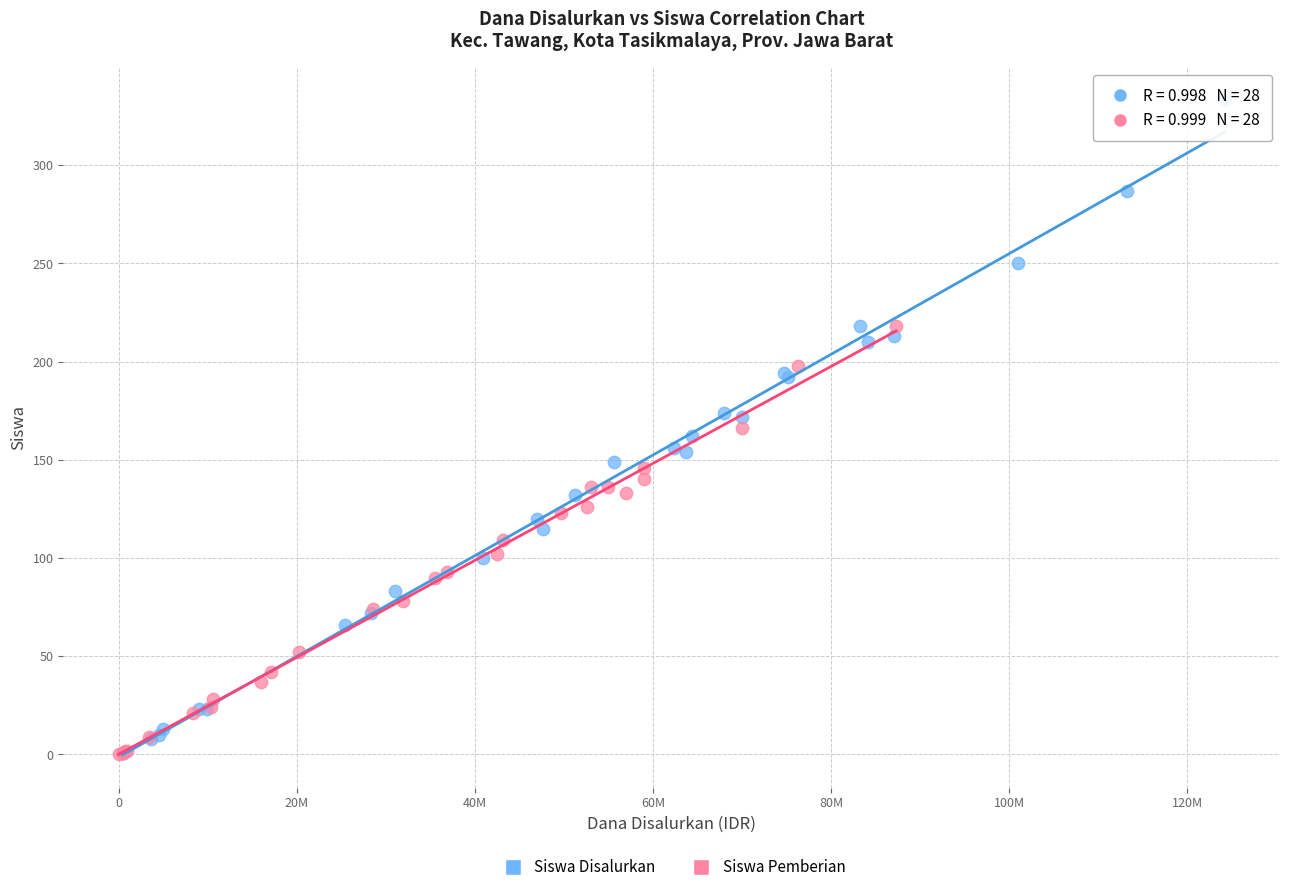

Which series contains the highest Y value?

Siswa Disalurkan